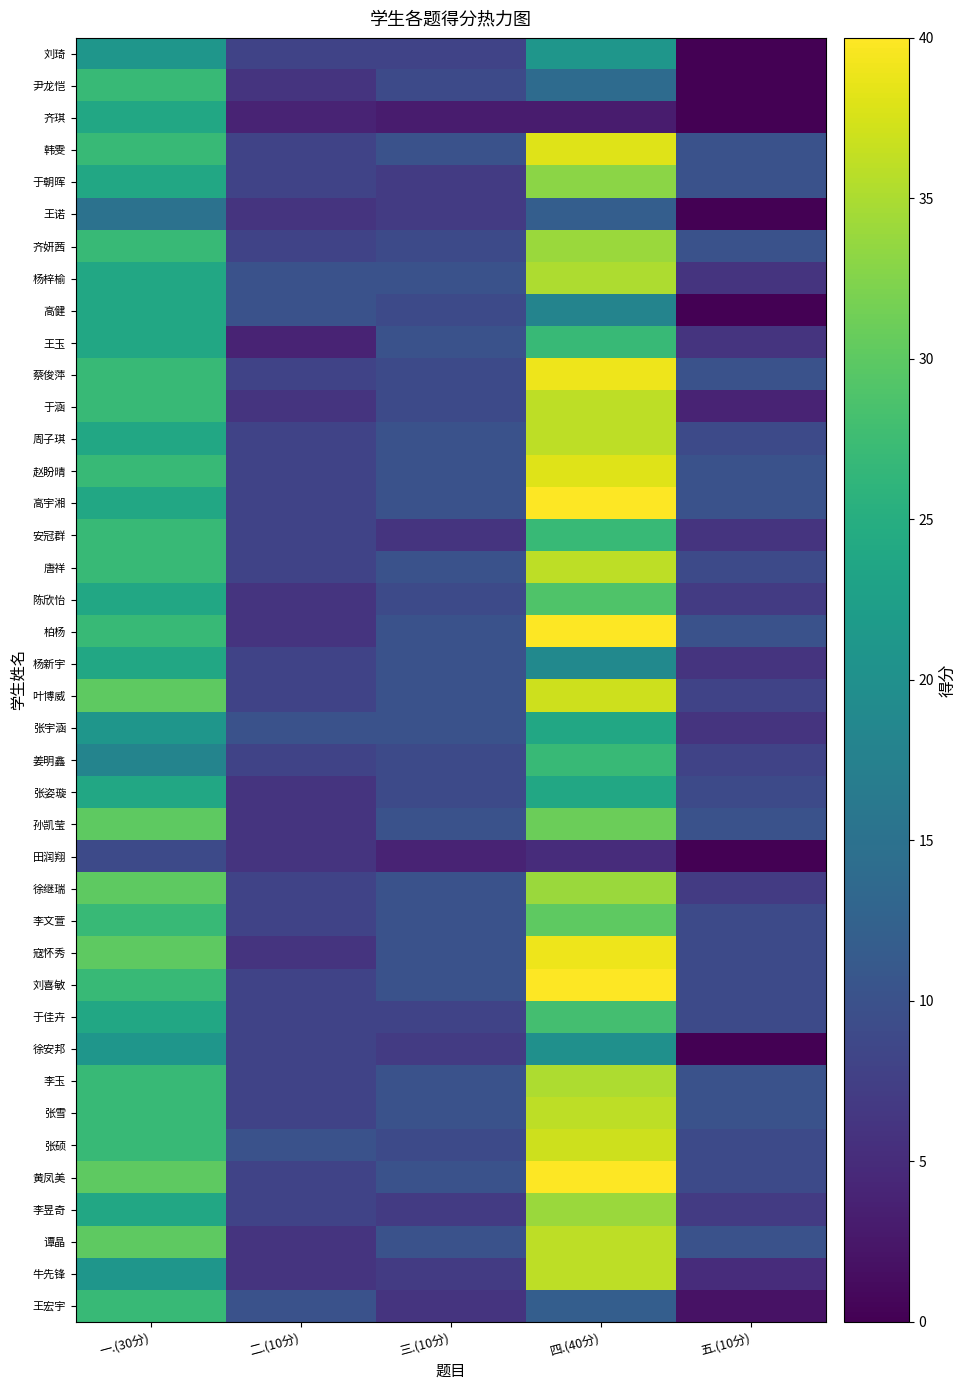

Which has a higher value, 一.(30分) or 五.(10分)?

一.(30分)